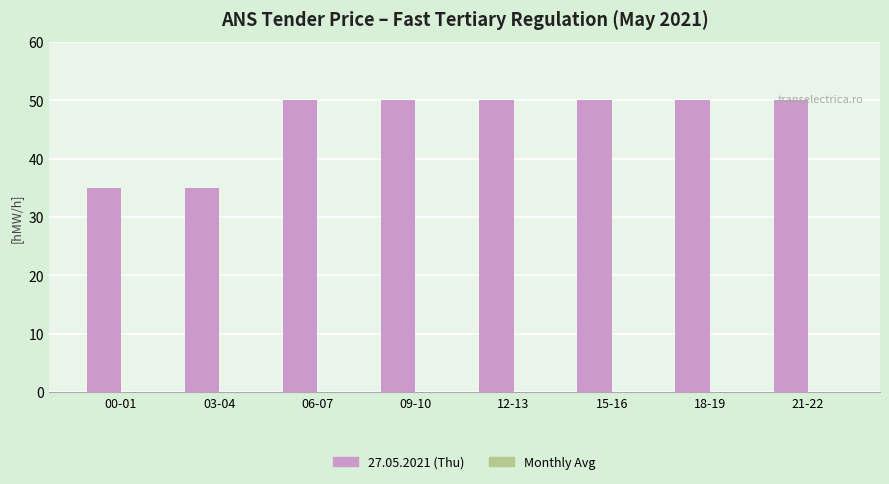

What is the sum of the values at 18-19 and 09-10?

100